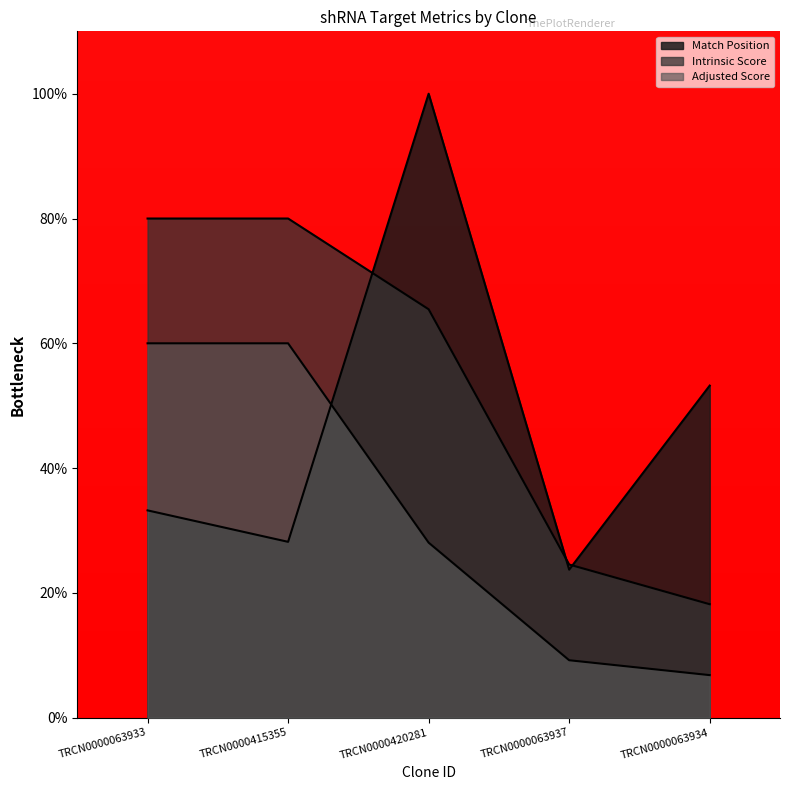

Reading right to left, what are all the values shown in this chart?

Match Position: 53.2	23.7	100.0	28.2	33.2
Intrinsic Score: 18.2	24.5	65.5	80.0	80.0
Adjusted Score: 6.8	9.2	28.1	60.0	60.0